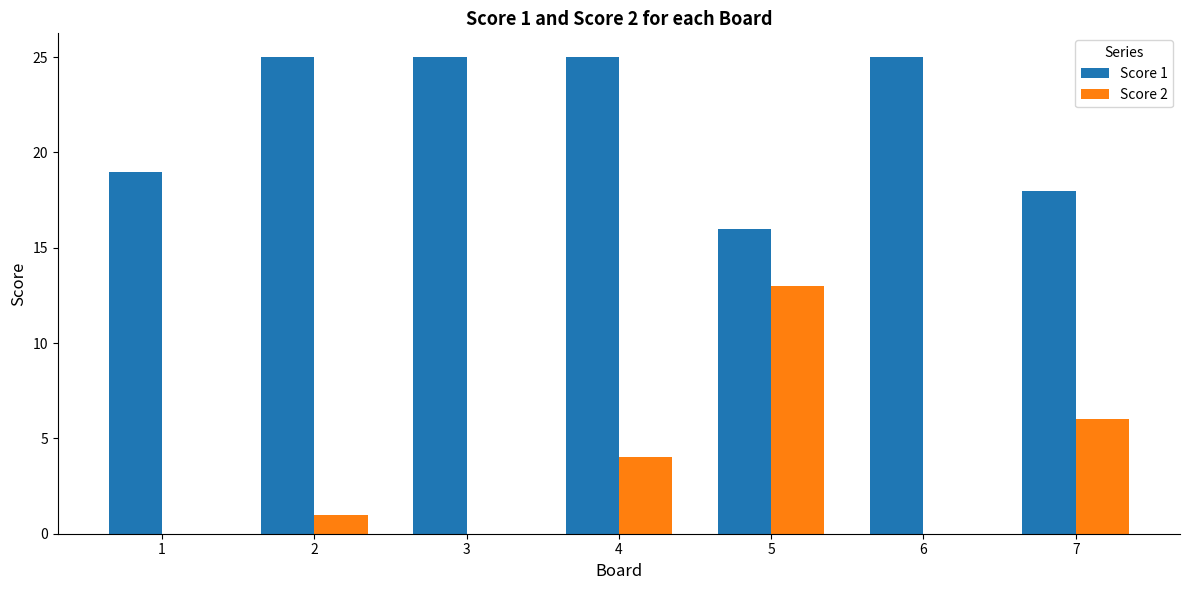

Is the value of Score 1 at 7 greater than the value of Score 2 at 6?

Yes